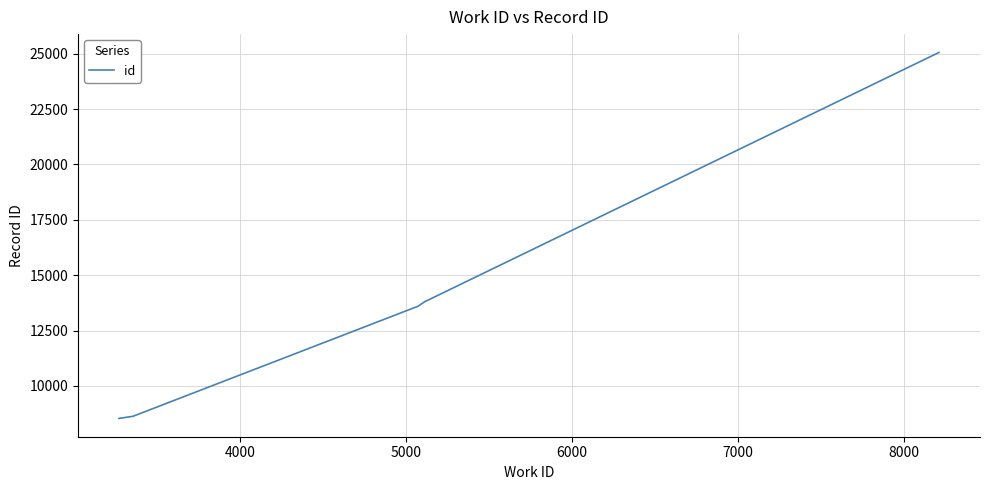

What is the difference between the maximum and minimum values?

16525